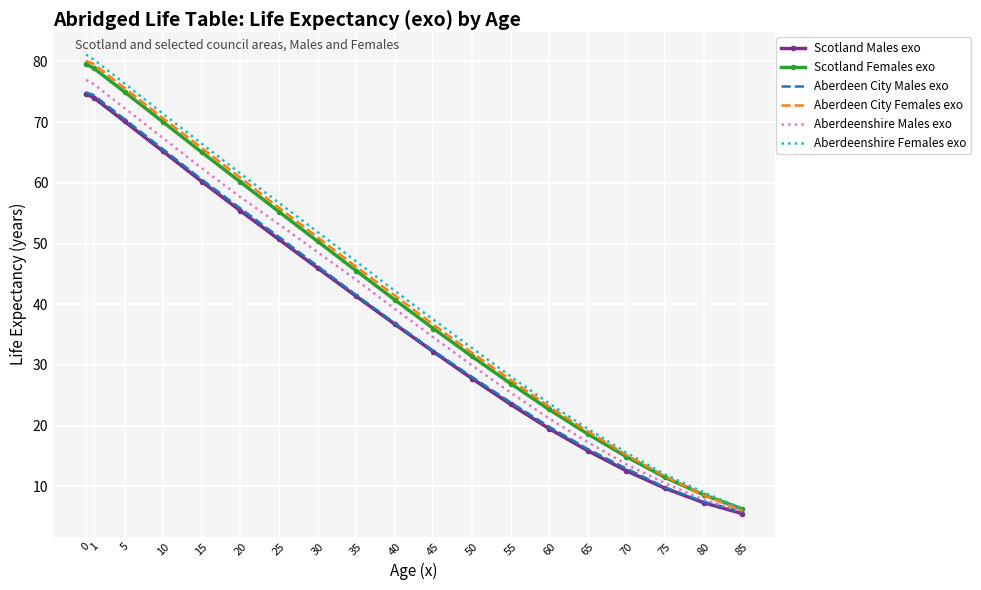

Which category has the lowest value in the Scotland Females exo series?

85